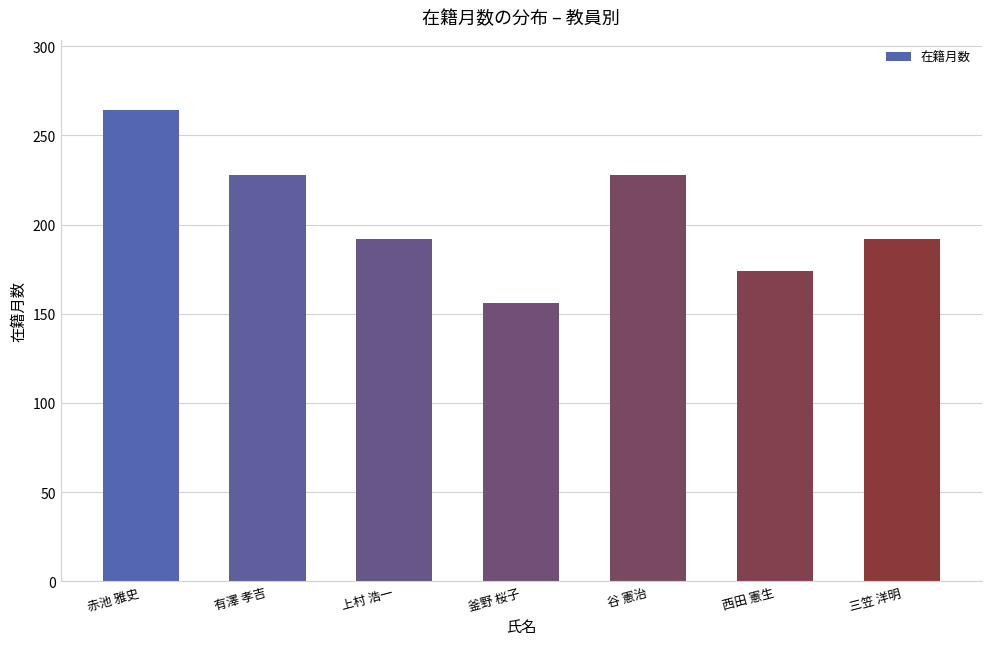

What is the average value?

205